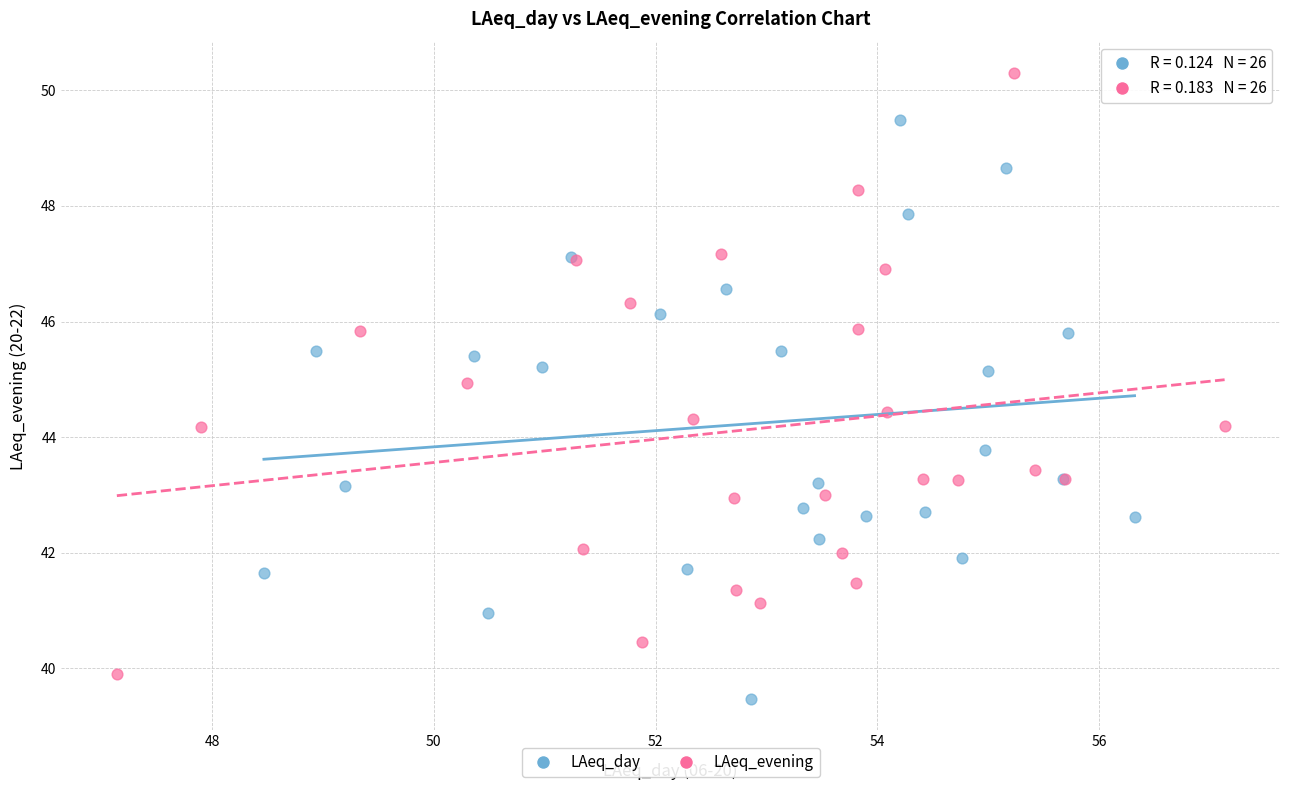

Which series reaches the maximum Y coordinate?

LAeq_evening